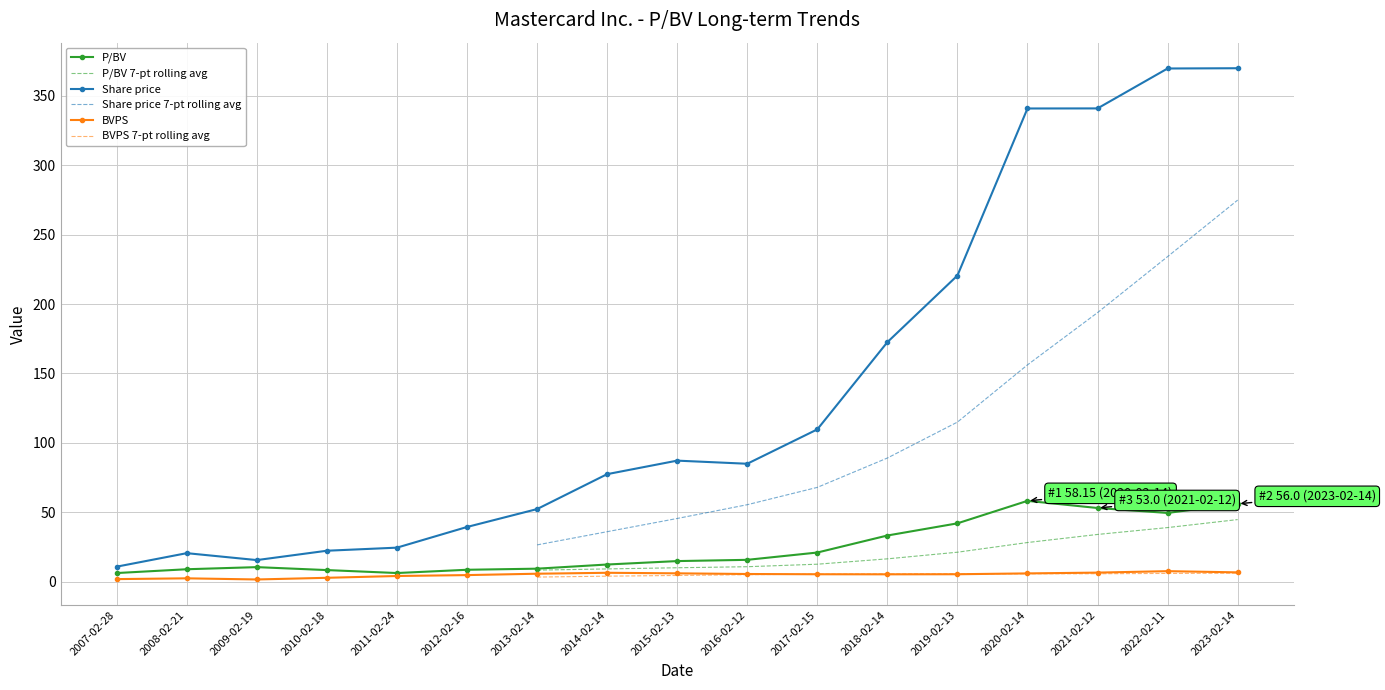

Where is P/BV nearest to the value 32?

2018-02-14